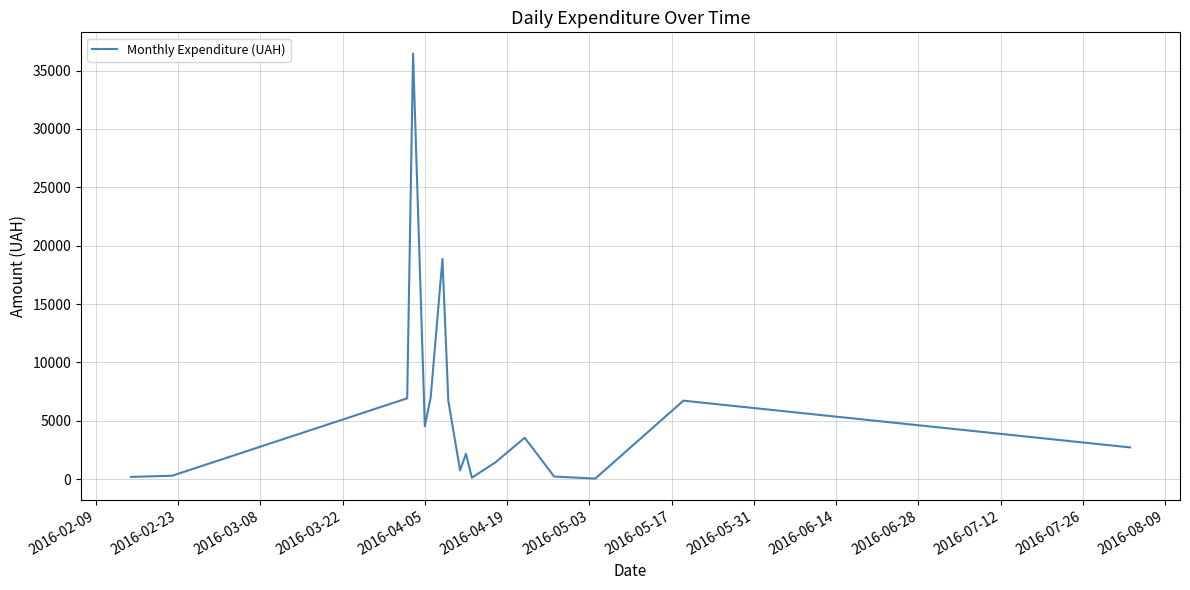

What is the difference between the maximum and minimum values?

36399.8